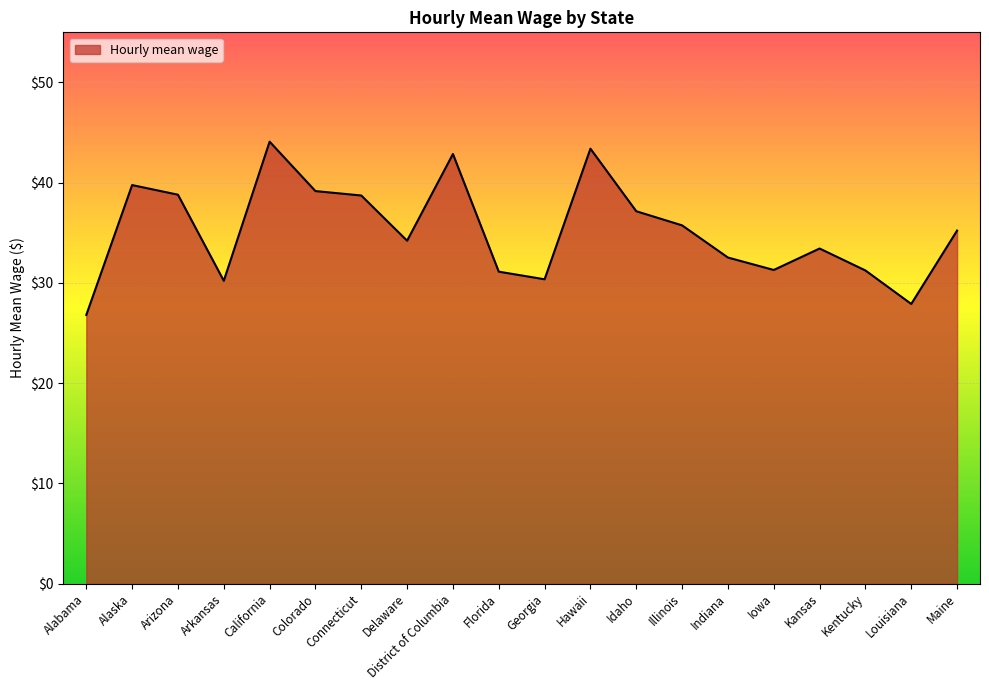

How many interior local peaks (higher than both neighbors) does the data have?

5